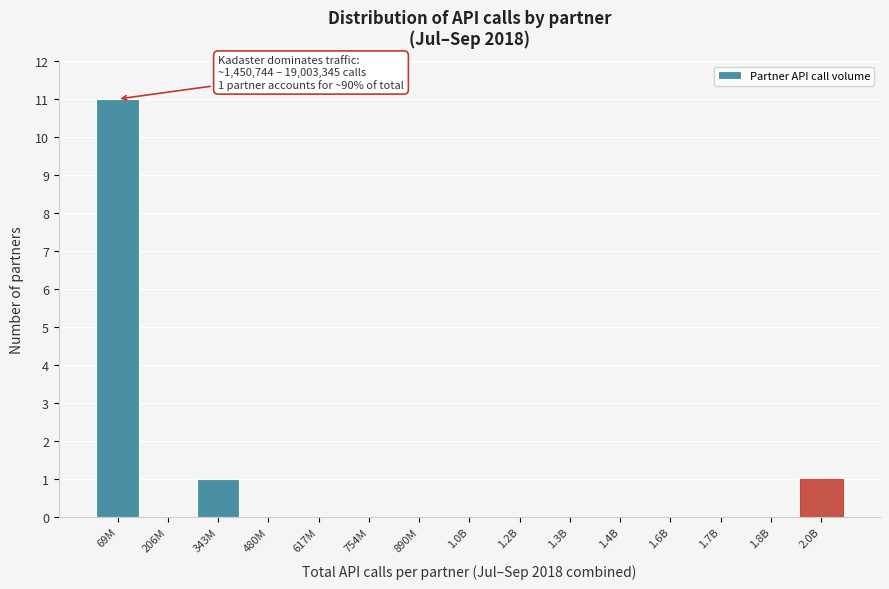

Reading right to left, extract all data points from this chart.

2.0B=1	1.8B=0	1.7B=0	1.6B=0	1.4B=0	1.3B=0	1.2B=0	1.0B=0	890M=0	754M=0	617M=0	480M=0	343M=1	206M=0	69M=11